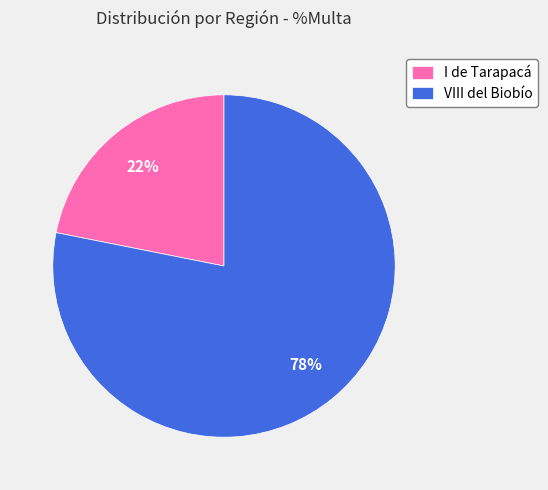

Does any single category account for the majority?

Yes